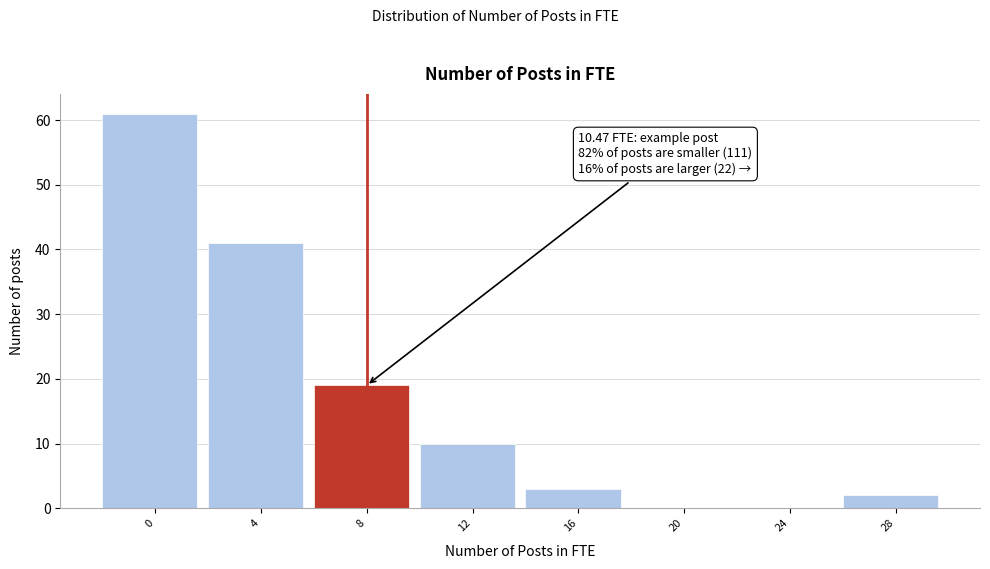

Reading left to right, what are all the values shown in this chart?

0=61	4=41	8=19	12=10	16=3	20=0	24=0	28=2